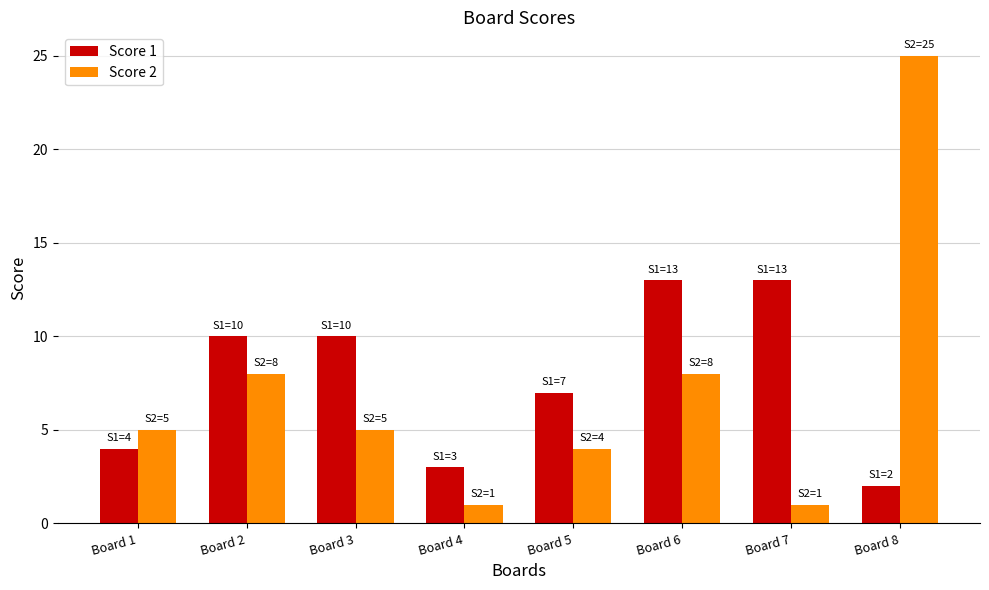

The value of Score 1 at Board 1 is 4. True or false?

True